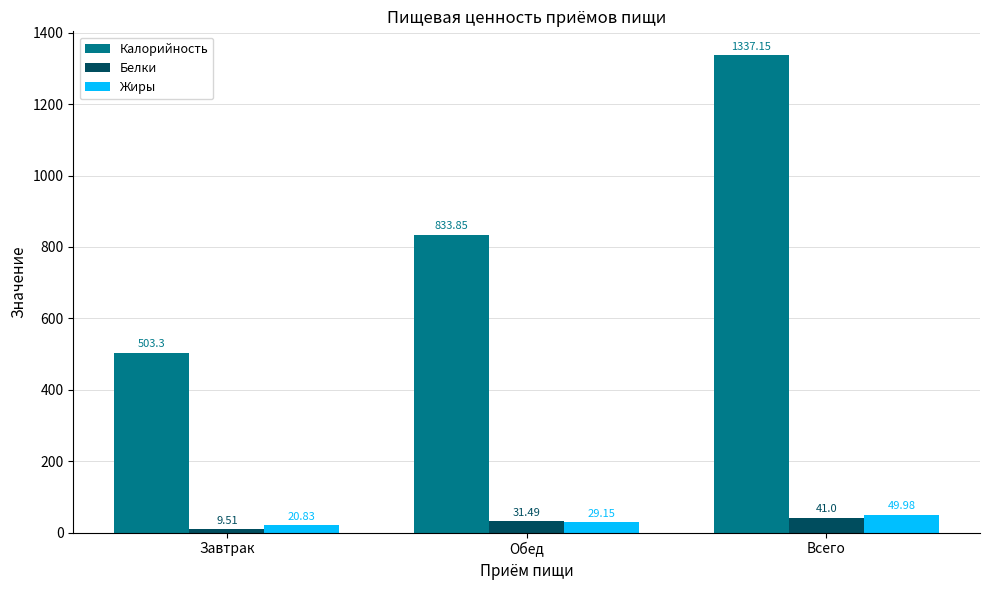

Which category has the lowest value across all series?

Завтрак